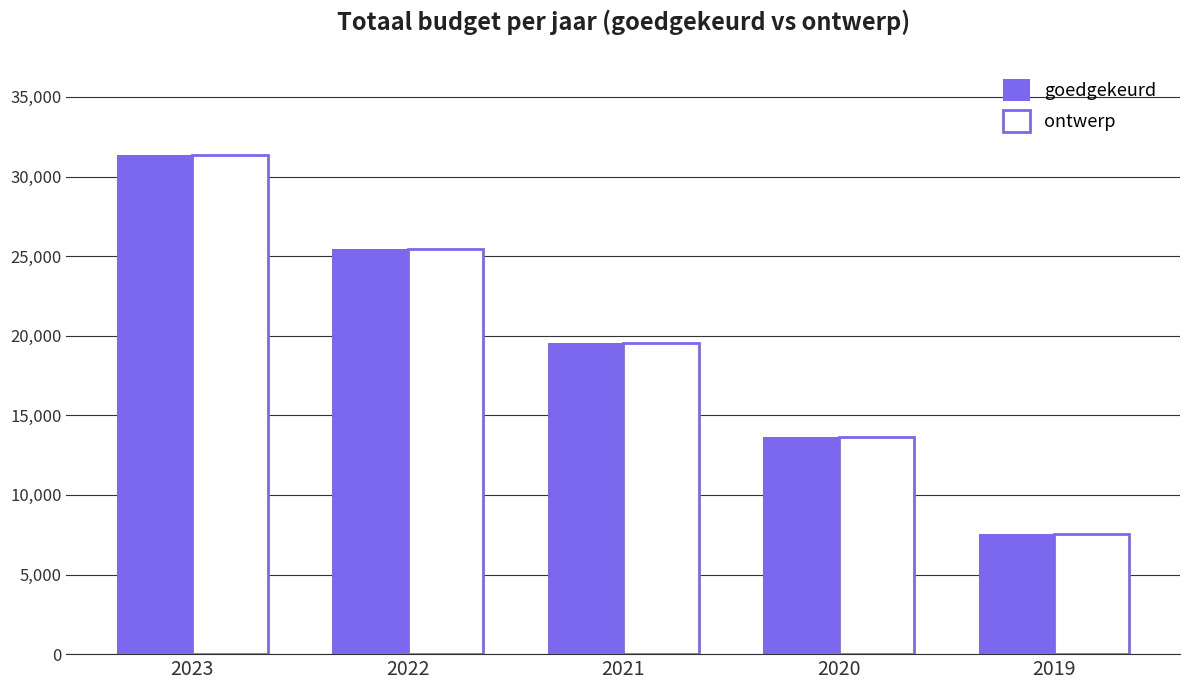

List the labels in order of ontwerp value, smallest first.

2019, 2020, 2021, 2022, 2023